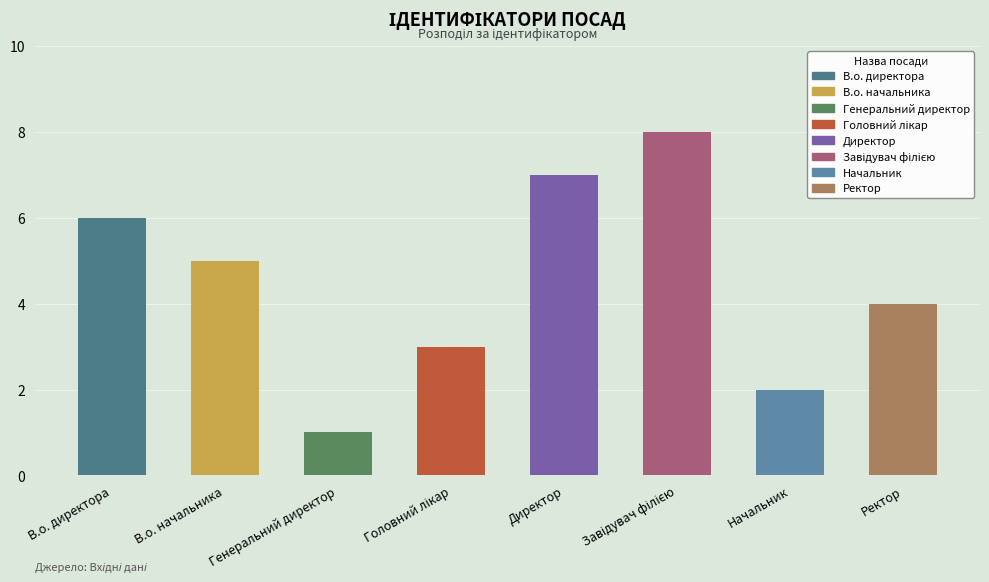

Where is the data nearest to the value 4?

Ректор